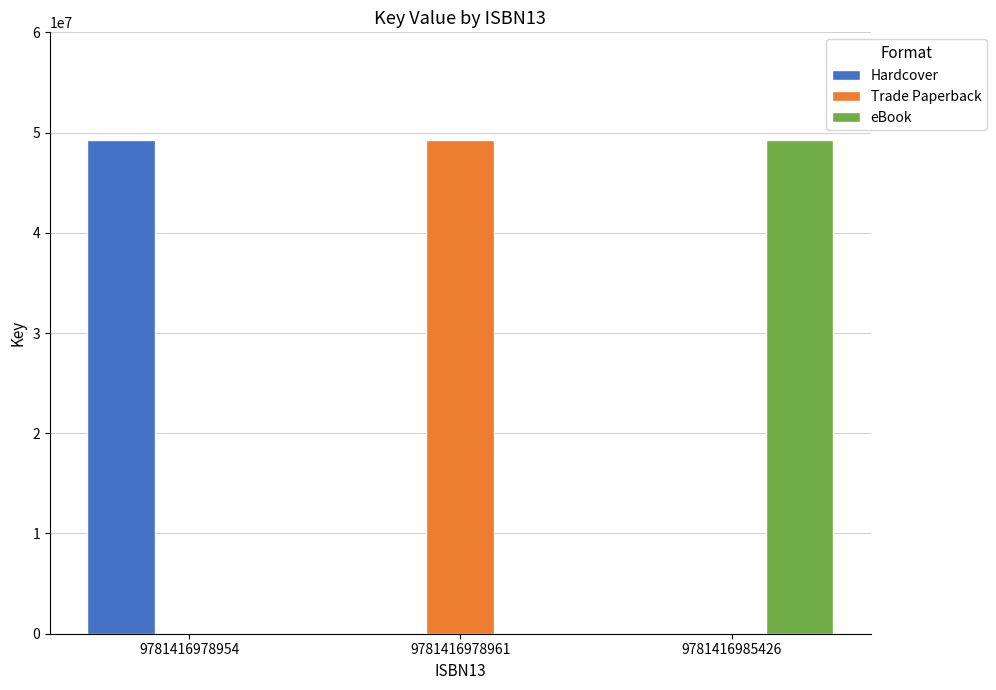

What is the sum of the Hardcover values at 9781416978961 and 9781416978954?

49233168